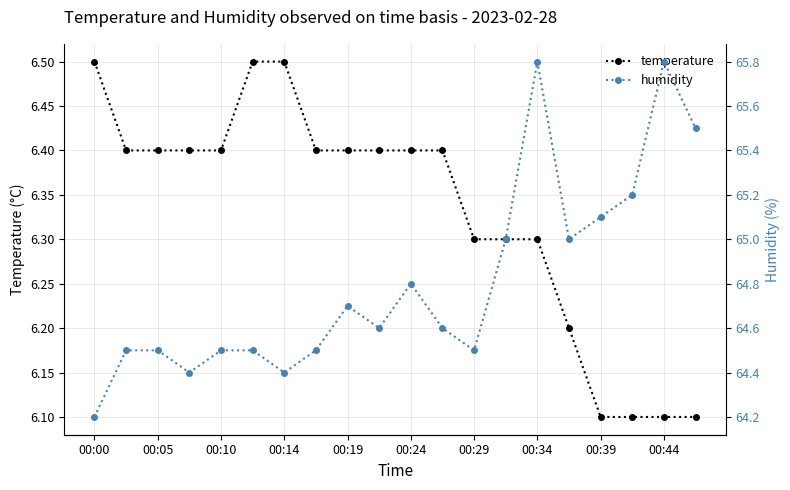

What value does the temperature series have at 00:44?

6.1